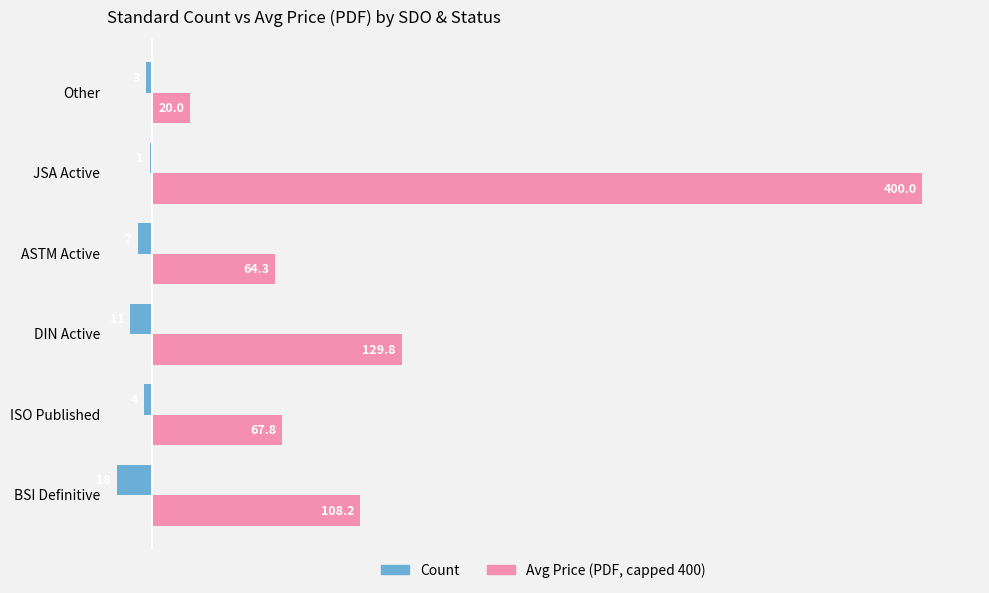

At which category is the sum across all series the highest?

JSA Active